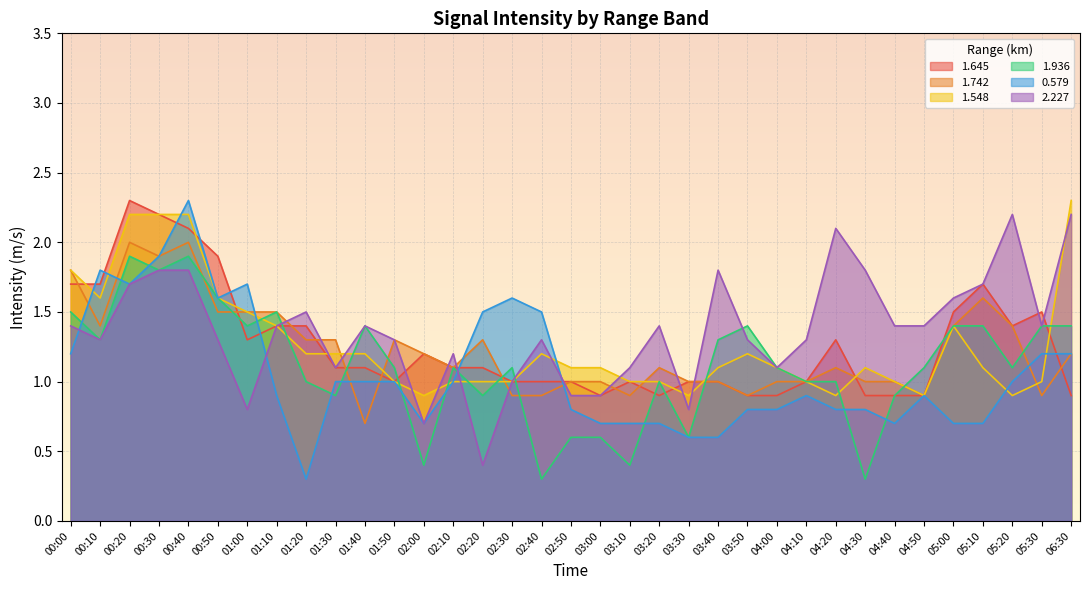

Rank the series by their maximum value, from lowest to highest.

1.936, 1.742, 2.227, 1.645, 1.548, 0.579